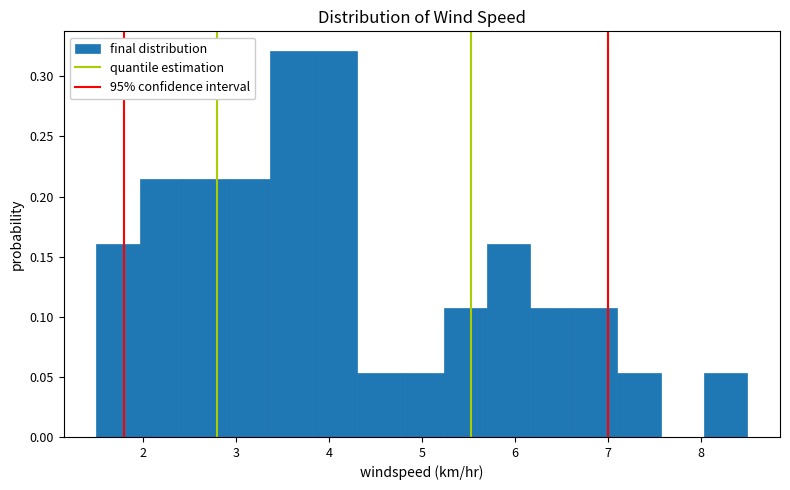

Reading left to right, list every bar in this chart as the range it spans on the x-axis followed by its height. Neither the bar edges nor the heights are printed on the chart, so give them approximately, as read against the axes.

1.5 to 2.0: 0.160
2.0 to 2.4: 0.215
2.4 to 2.9: 0.215
2.9 to 3.4: 0.215
3.4 to 3.8: 0.320
3.8 to 4.3: 0.320
4.3 to 4.8: 0.055
4.8 to 5.2: 0.055
5.2 to 5.7: 0.105
5.7 to 6.2: 0.160
6.2 to 6.6: 0.105
6.6 to 7.1: 0.105
7.1 to 7.6: 0.055
7.6 to 8.0: 0
8.0 to 8.5: 0.055